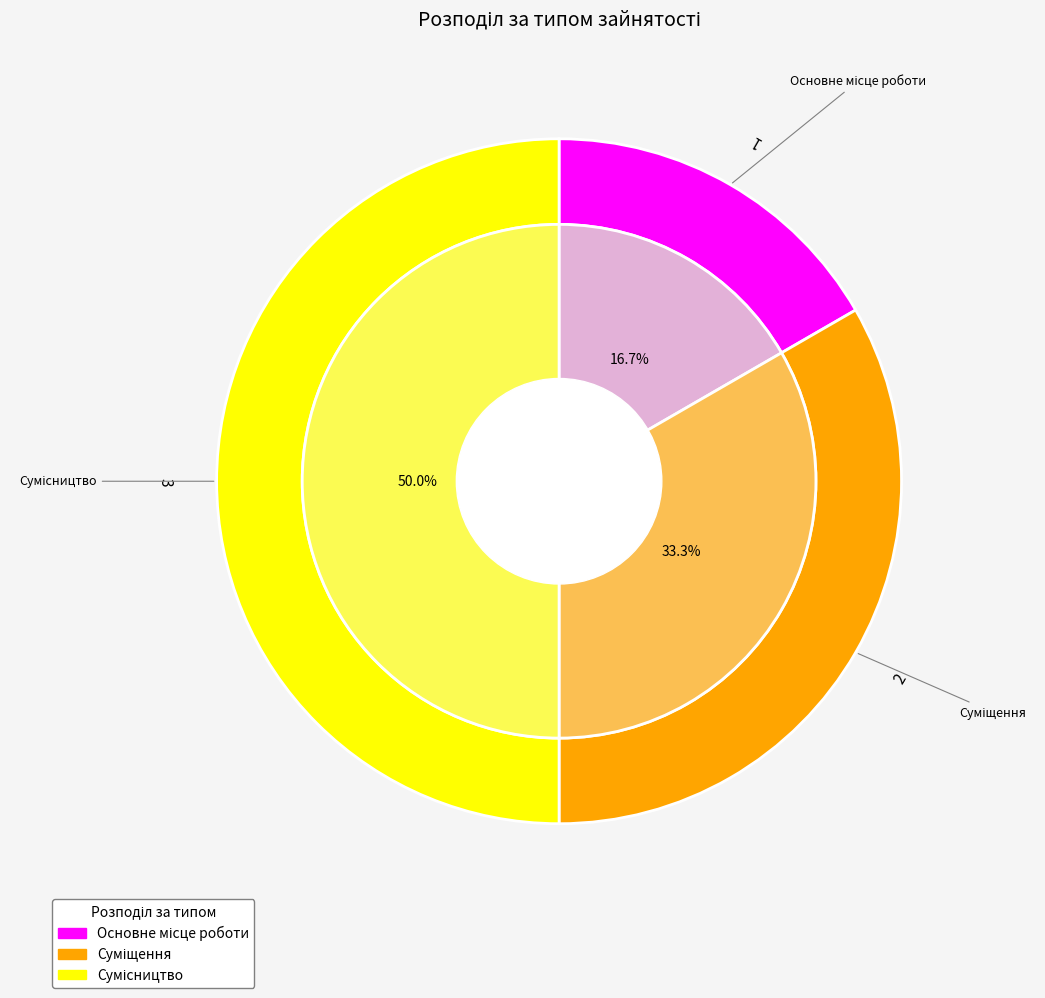

Combined, do Основне місце роботи and Сумісництво account for over 50%?

Yes